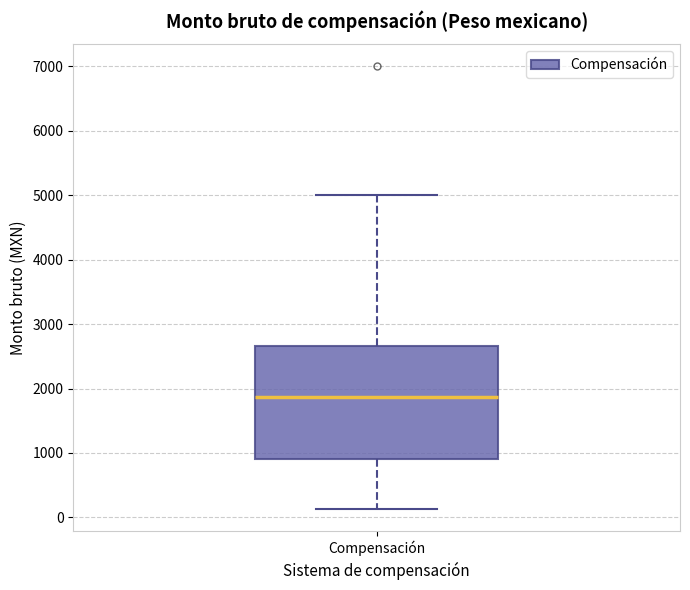

Where does the upper whisker of the box for Compensación end on the y-axis? The values are not printed on the chart, so give them approximately, as read against the axis.

5000